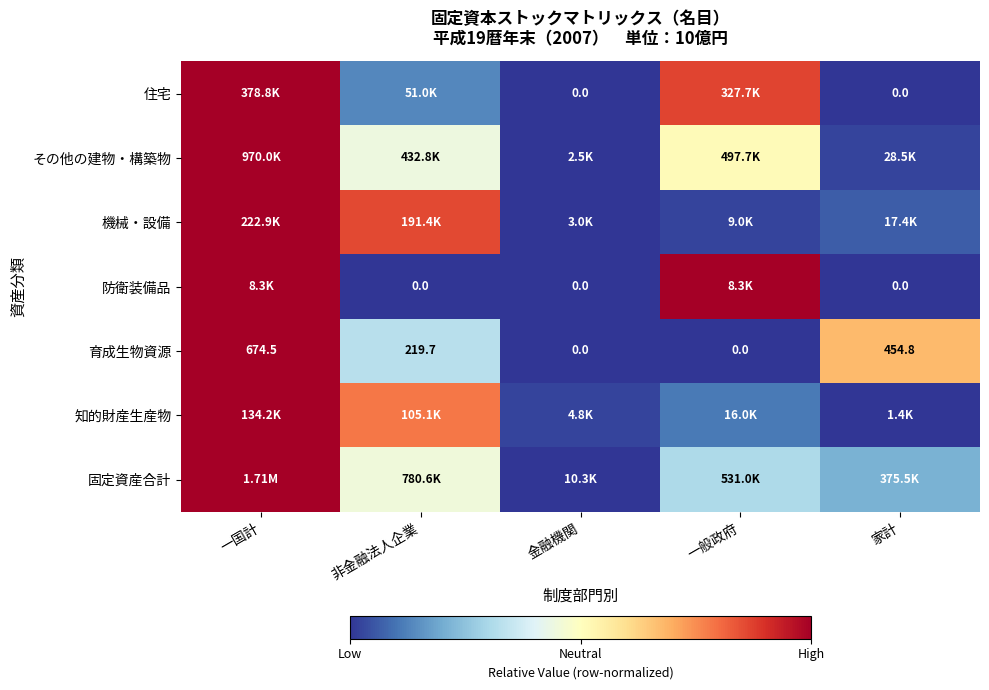

Where does the 育成生物資源 series first go above 219?

一国計